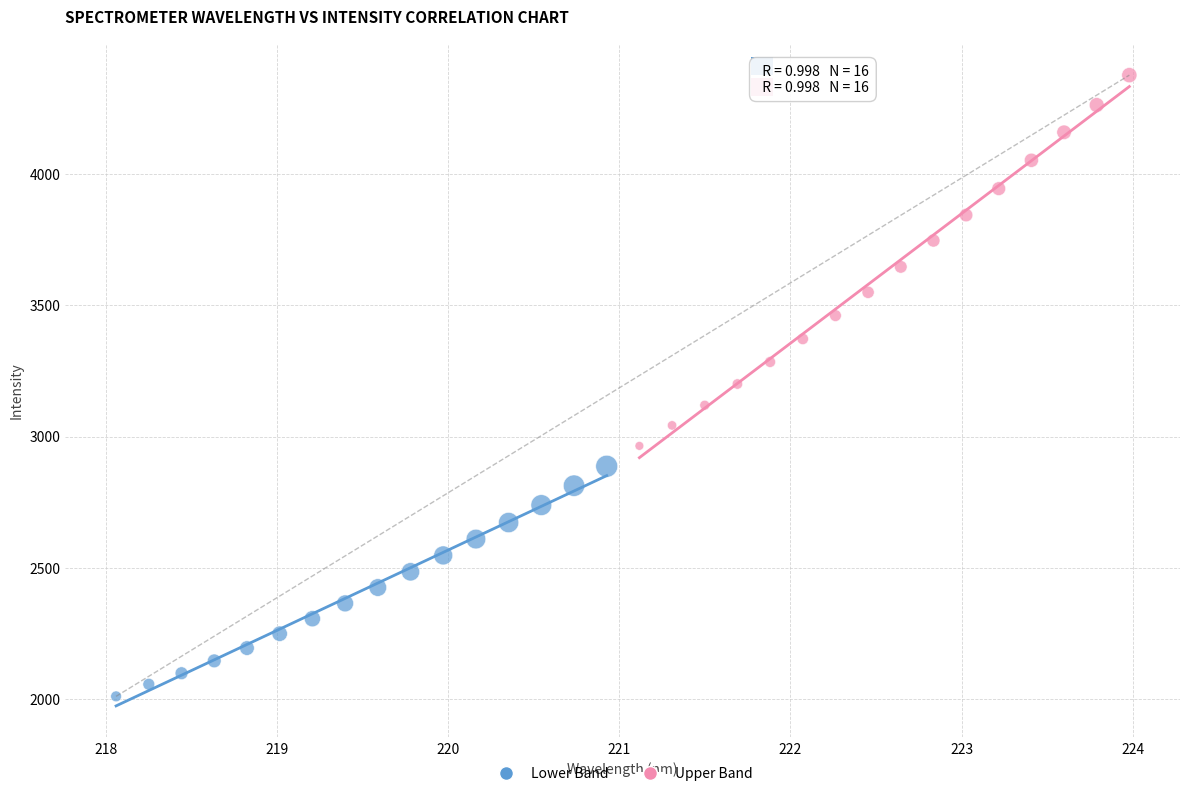

Which series has the widest spread of Y values?

Upper Band